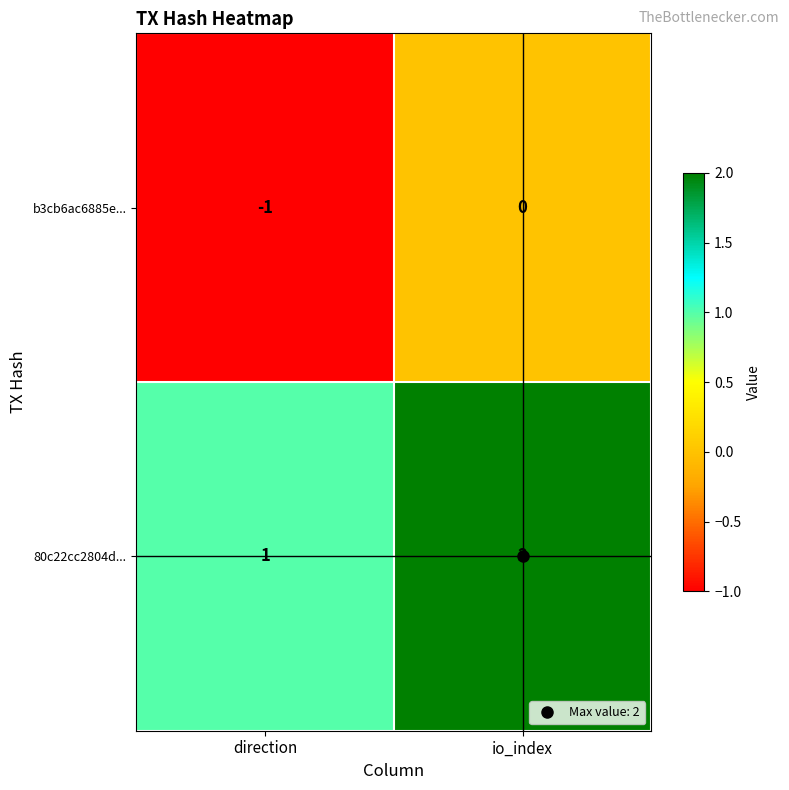

Rank the series by their average value, from lowest to highest.

b3cb6ac6885e..., 80c22cc2804d...